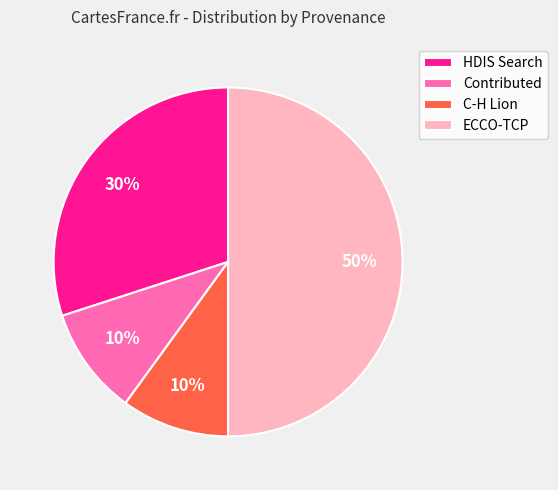

What is the ratio of the value at Contributed to the value at HDIS Search?

0.3